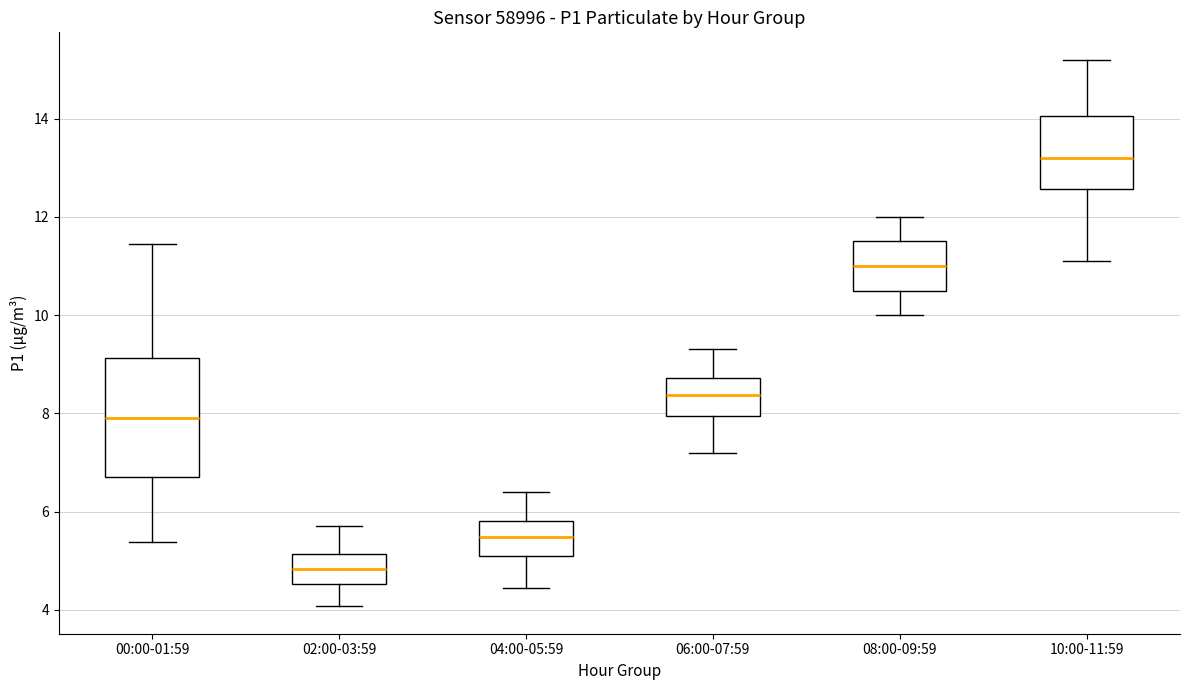

Reading left to right, read every box against the y-axis: the position of its median line, the range the box covers, and the ends of its whiskers. The values are not printed on the chart, so give them approximately, as read against the axis.

00:00-01:59: median 8.0, box 6.8 to 9.2, whiskers 5.4 to 11.4
02:00-03:59: median 4.8, box 4.6 to 5.2, whiskers 4.0 to 5.8
04:00-05:59: median 5.4, box 5.2 to 5.8, whiskers 4.4 to 6.4
06:00-07:59: median 8.4, box 8.0 to 8.8, whiskers 7.2 to 9.4
08:00-09:59: median 11.0, box 10.6 to 11.6, whiskers 10.0 to 12.0
10:00-11:59: median 13.2, box 12.6 to 14.0, whiskers 11.2 to 15.2